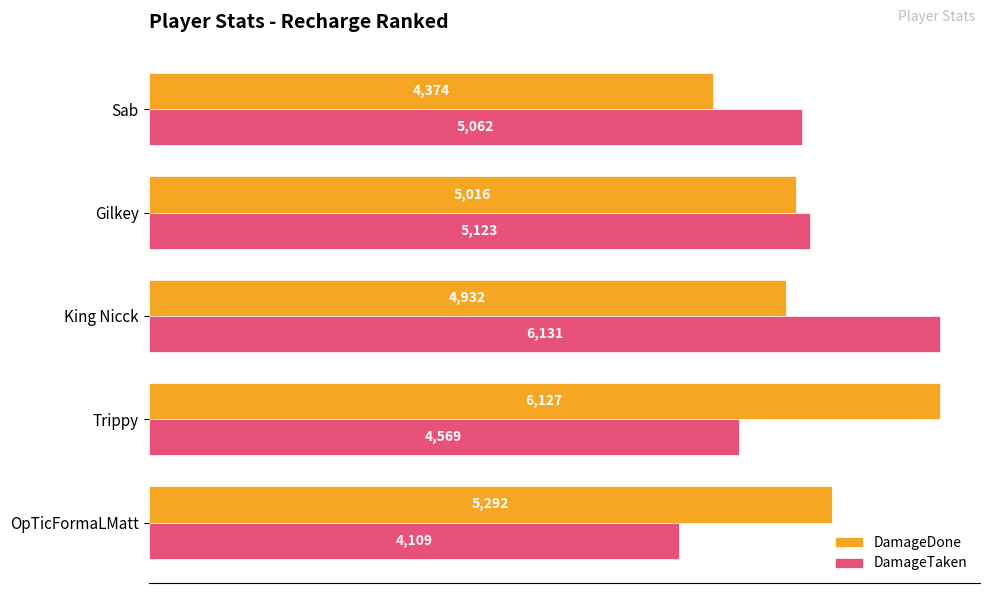

At which label does DamageDone reach its peak?

Trippy